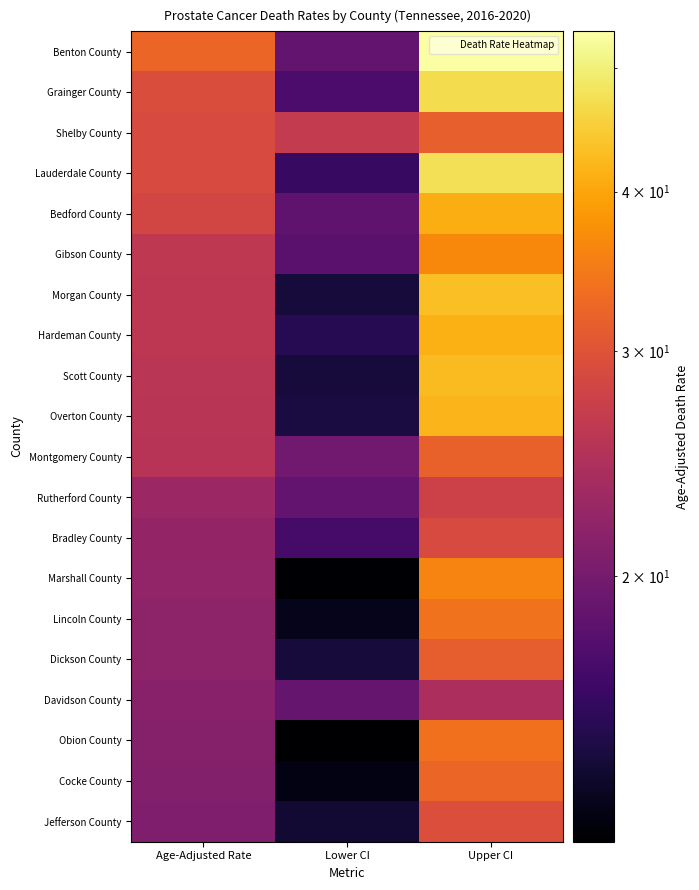

Rank the series at Age-Adjusted Rate from highest to lowest value.

Benton County, Grainger County, Shelby County, Lauderdale County, Bedford County, Gibson County, Morgan County, Hardeman County, Scott County, Overton County, Montgomery County, Rutherford County, Bradley County, Marshall County, Lincoln County, Dickson County, Davidson County, Obion County, Cocke County, Jefferson County